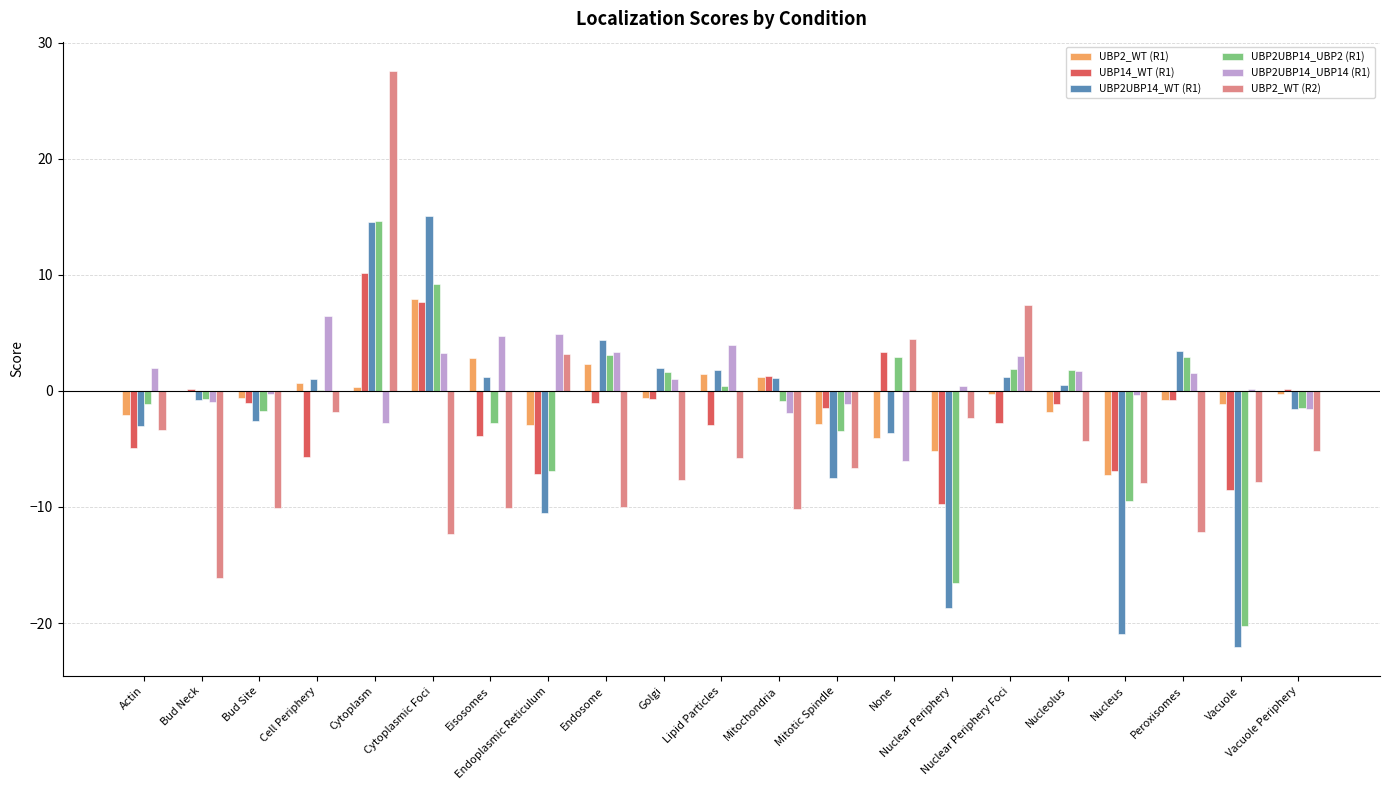

Which label corresponds to the largest value in the chart?

Cytoplasm